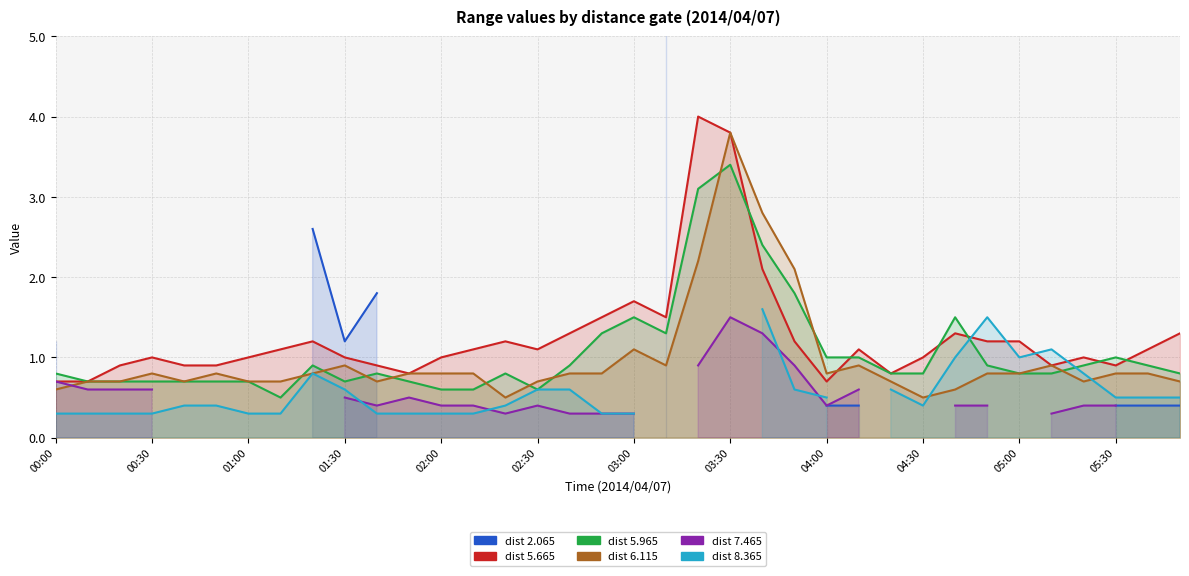

After their last crossing, which series has the higher values: 5.965 or 6.115?

5.965